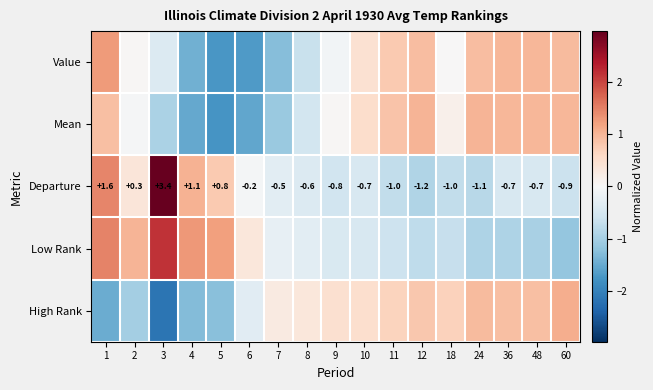

What is the maximum value for Low Rank?

2.1